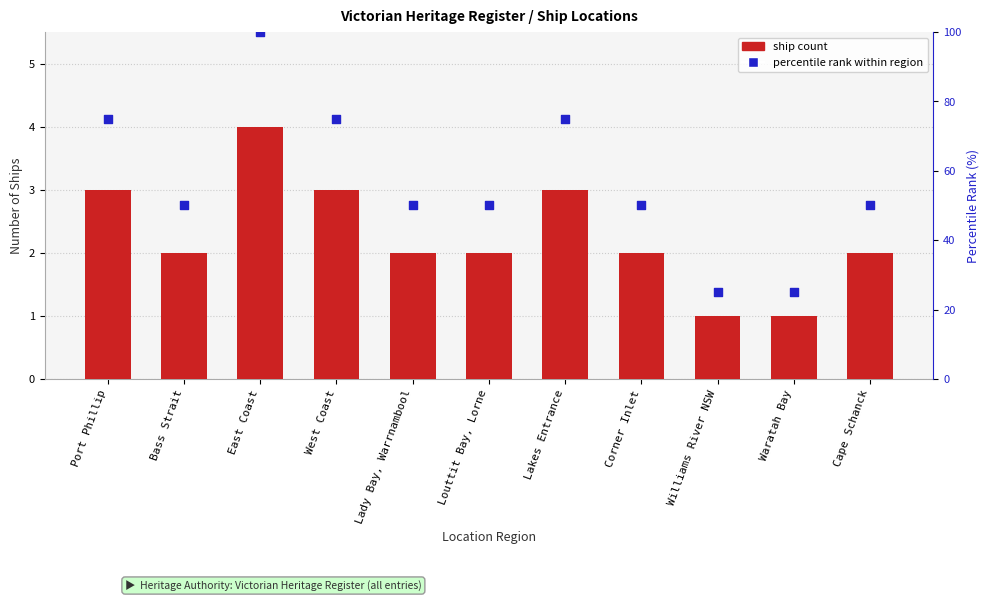

Which series has the largest Y range (max minus min)?

percentile rank within region